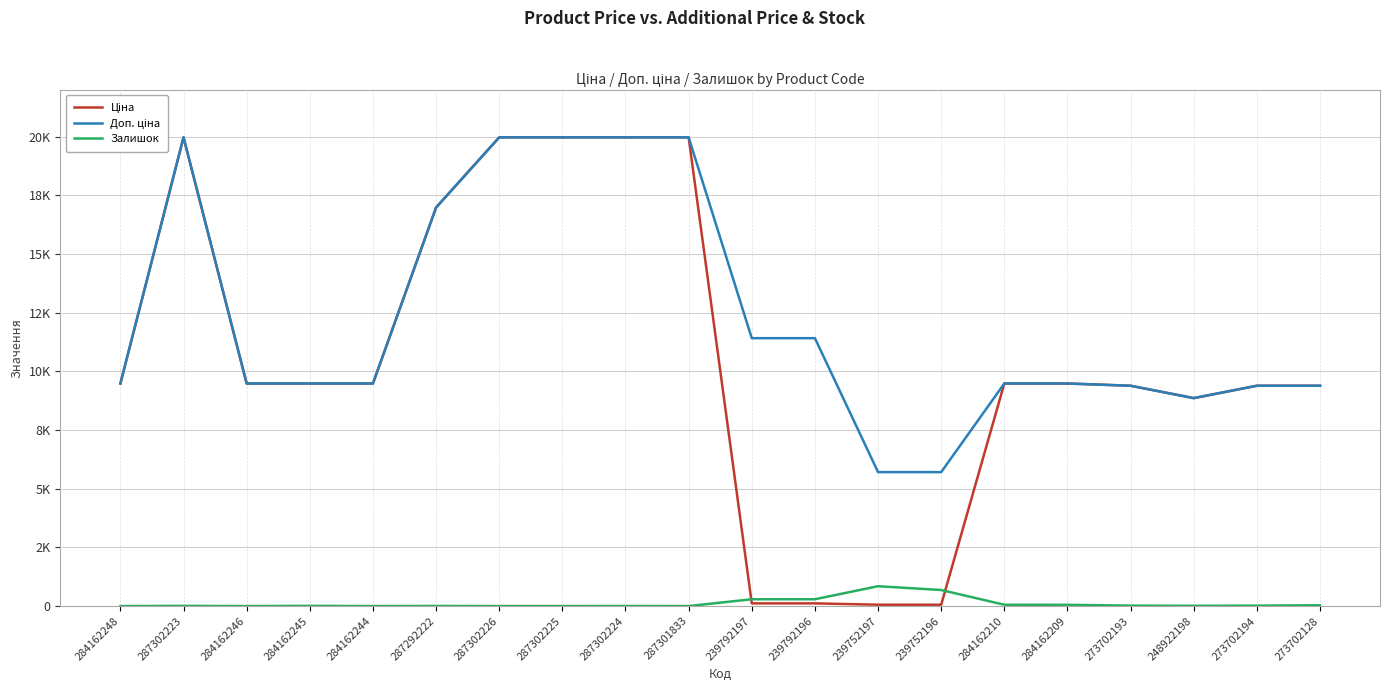

Rank the series at 239792196 from highest to lowest value.

Доп. ціна, Залишок, Ціна